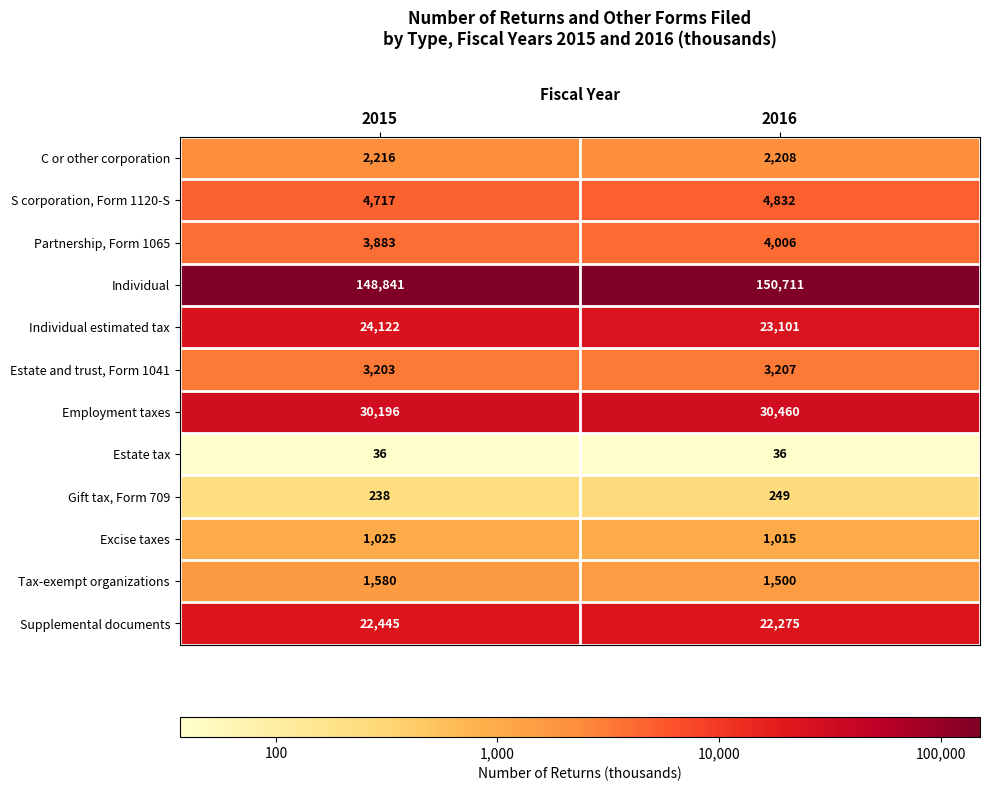

Read the C or other corporation value at 2016.

2208